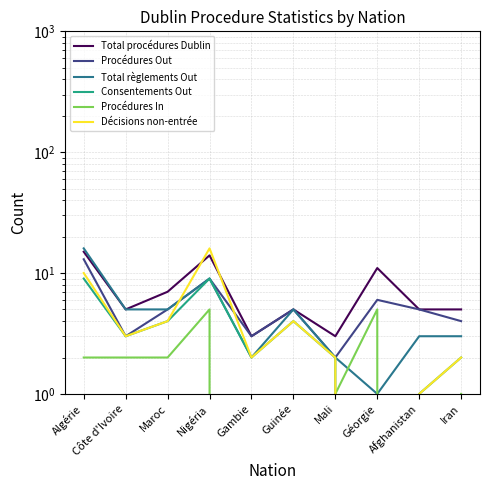

Reading left to right, list all the values displayed in this chart.

Total procédures Dublin: Algérie=15	Côte d'Ivoire=5	Maroc=7	Nigéria=14	Gambie=3	Guinée=5	Mali=3	Géorgie=11	Afghanistan=5	Iran=5
Procédures Out: Algérie=13	Côte d'Ivoire=3	Maroc=5	Nigéria=9	Gambie=3	Guinée=5	Mali=2	Géorgie=6	Afghanistan=5	Iran=4
Total règlements Out: Algérie=16	Côte d'Ivoire=5	Maroc=5	Nigéria=9	Gambie=2	Guinée=5	Mali=2	Géorgie=1	Afghanistan=3	Iran=3
Consentements Out: Algérie=9	Côte d'Ivoire=3	Maroc=4	Nigéria=9	Gambie=2	Guinée=4	Mali=2	Géorgie=0	Afghanistan=1	Iran=2
Procédures In: Algérie=2	Côte d'Ivoire=2	Maroc=2	Nigéria=5	Gambie=0	Guinée=0	Mali=1	Géorgie=5	Afghanistan=0	Iran=1
Décisions non-entrée: Algérie=10	Côte d'Ivoire=3	Maroc=4	Nigéria=16	Gambie=2	Guinée=4	Mali=2	Géorgie=0	Afghanistan=1	Iran=2